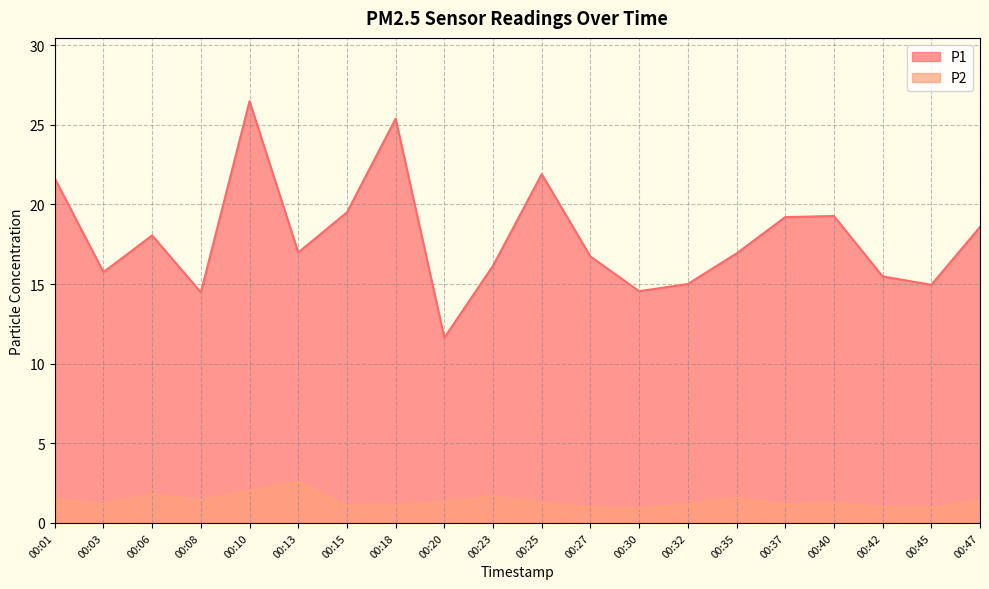

What is the sum of the P2 values at 00:27 and 00:10?

3.0